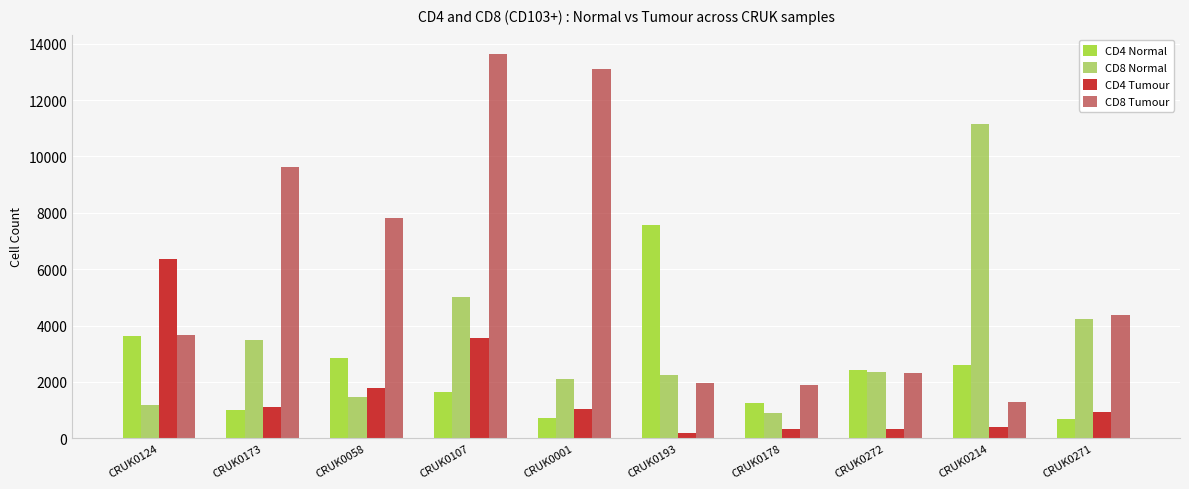

Is the value of CD8 Normal at CRUK0178 greater than the value of CD4 Tumour at CRUK0124?

No